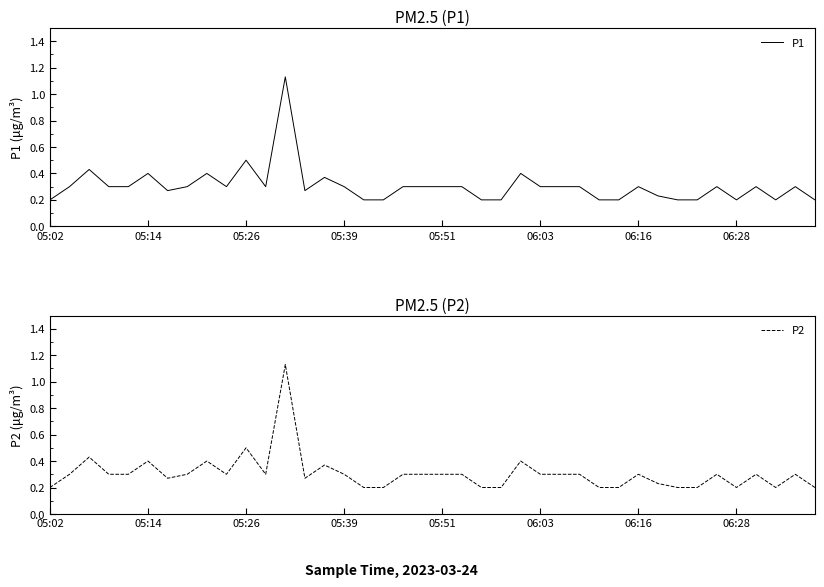

What are all the series names shown in the legend?

P1, P2